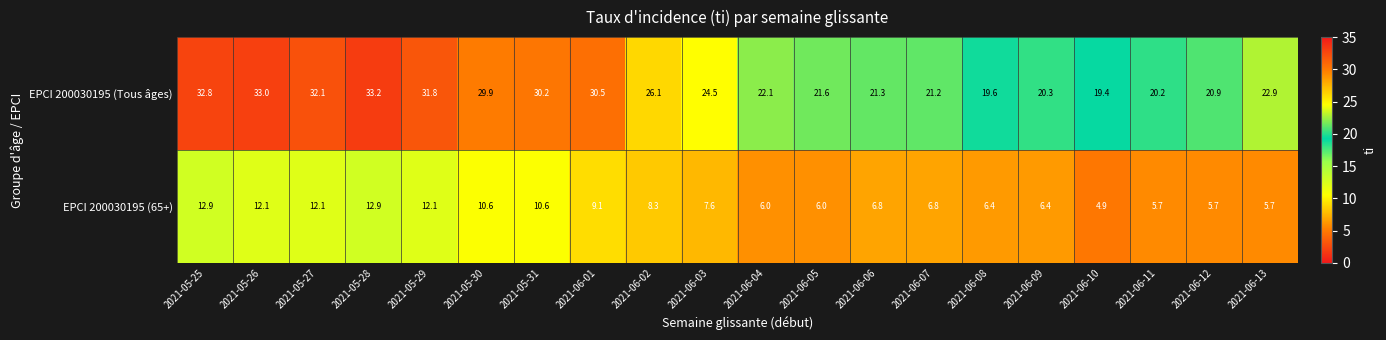

Where does the EPCI 200030195 (Tous âges) series first go above 24?

2021-05-25